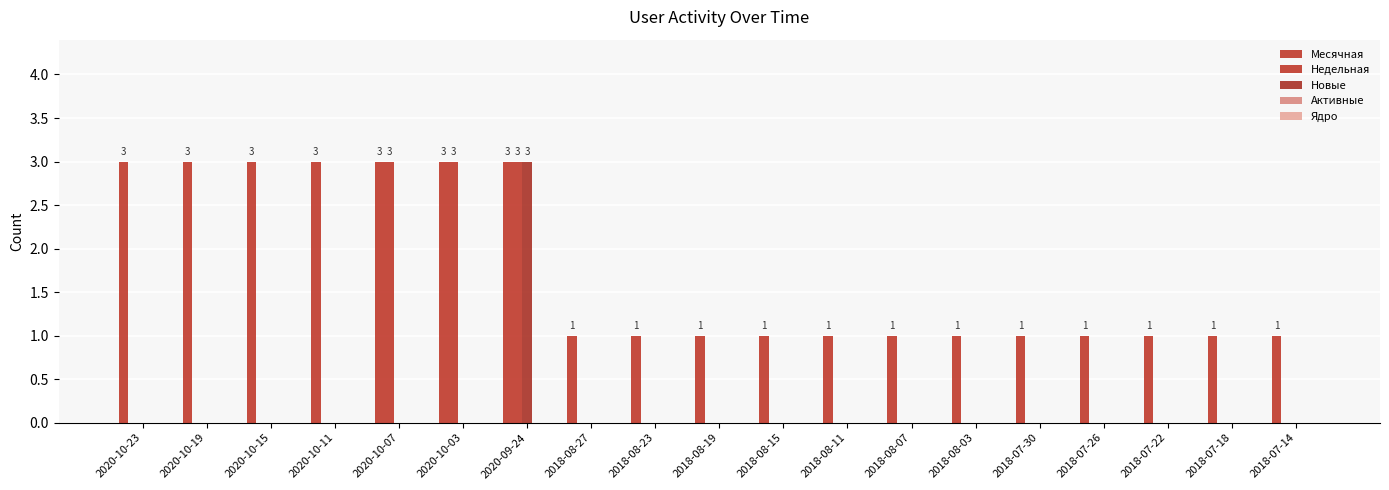

What is the minimum value for Месячная?

1